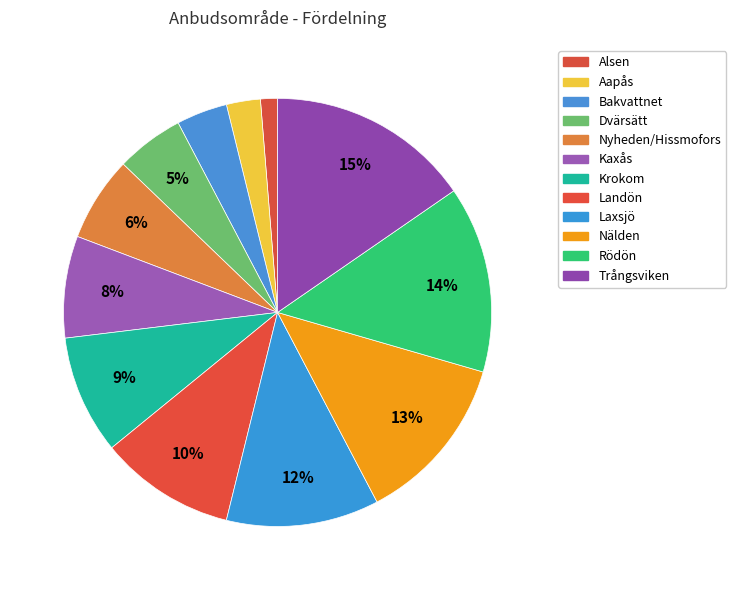

To the nearest percent, what portion does Aapås represent?

3%